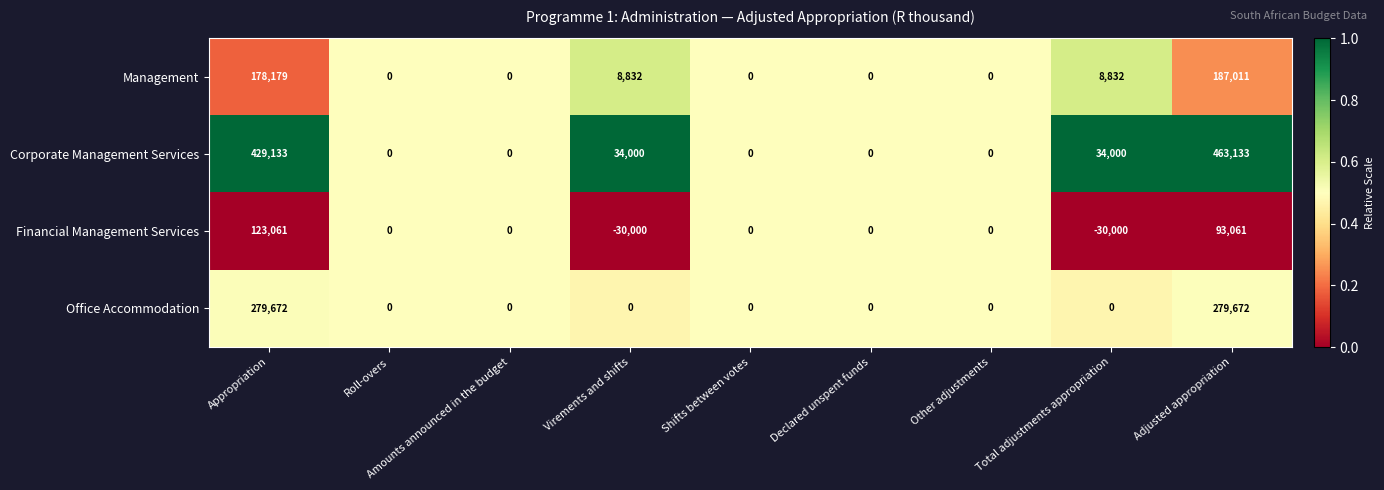

True or false: Office Accommodation has a value of 0 at Declared unspent funds.

True